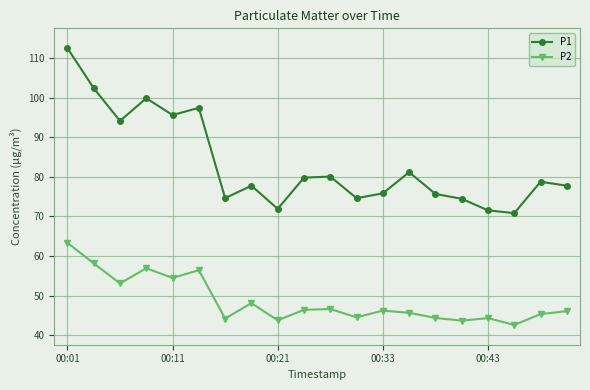

How many interior local peaks does the P1 series have?

6